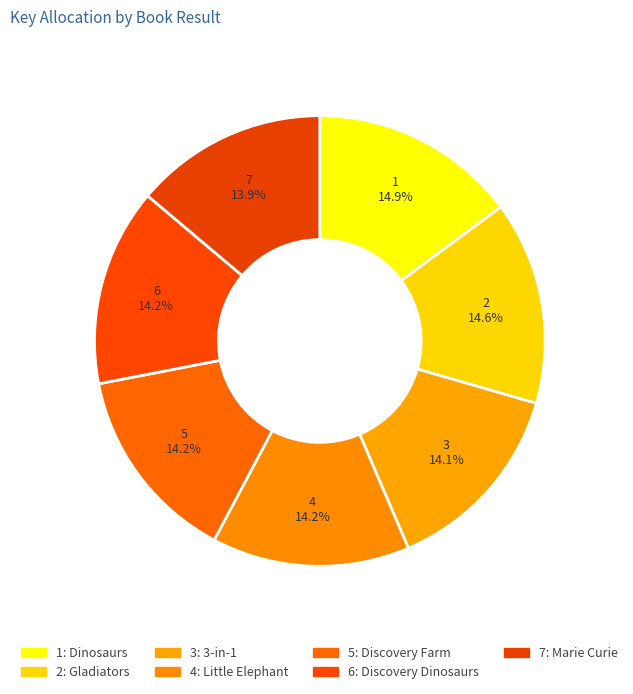

To the nearest percent, what is the combined percentage of 4: Little Elephant and 3: 3-in-1?

28%